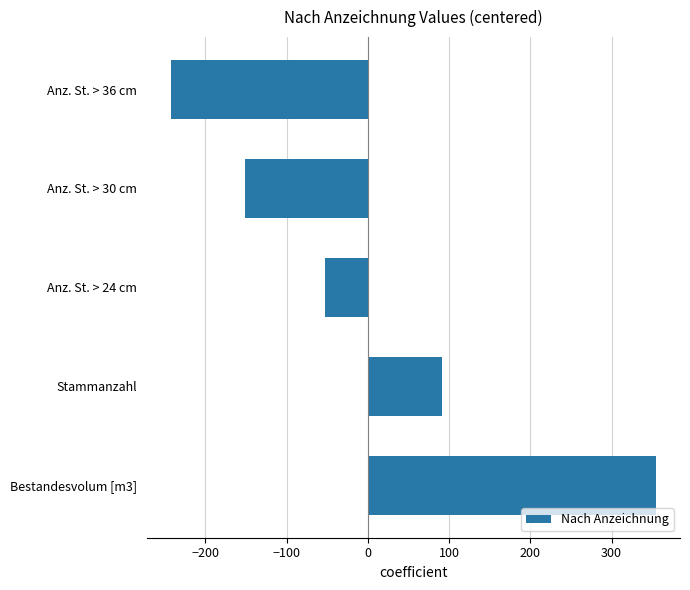

What is the change in value from Anz. St. > 24 cm to Anz. St. > 36 cm?

-190.0